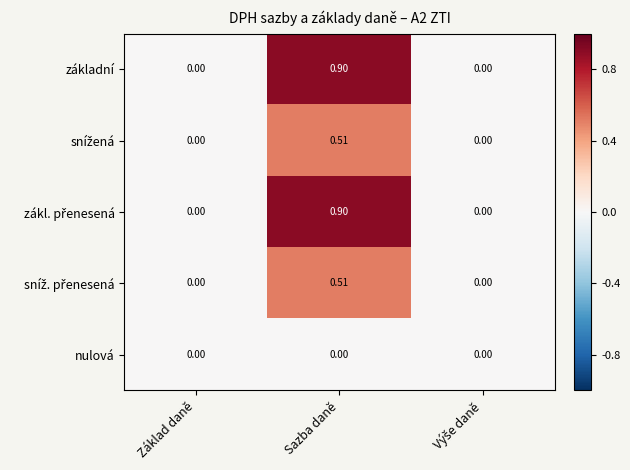

At which category is the sum across all series the highest?

Sazba daně